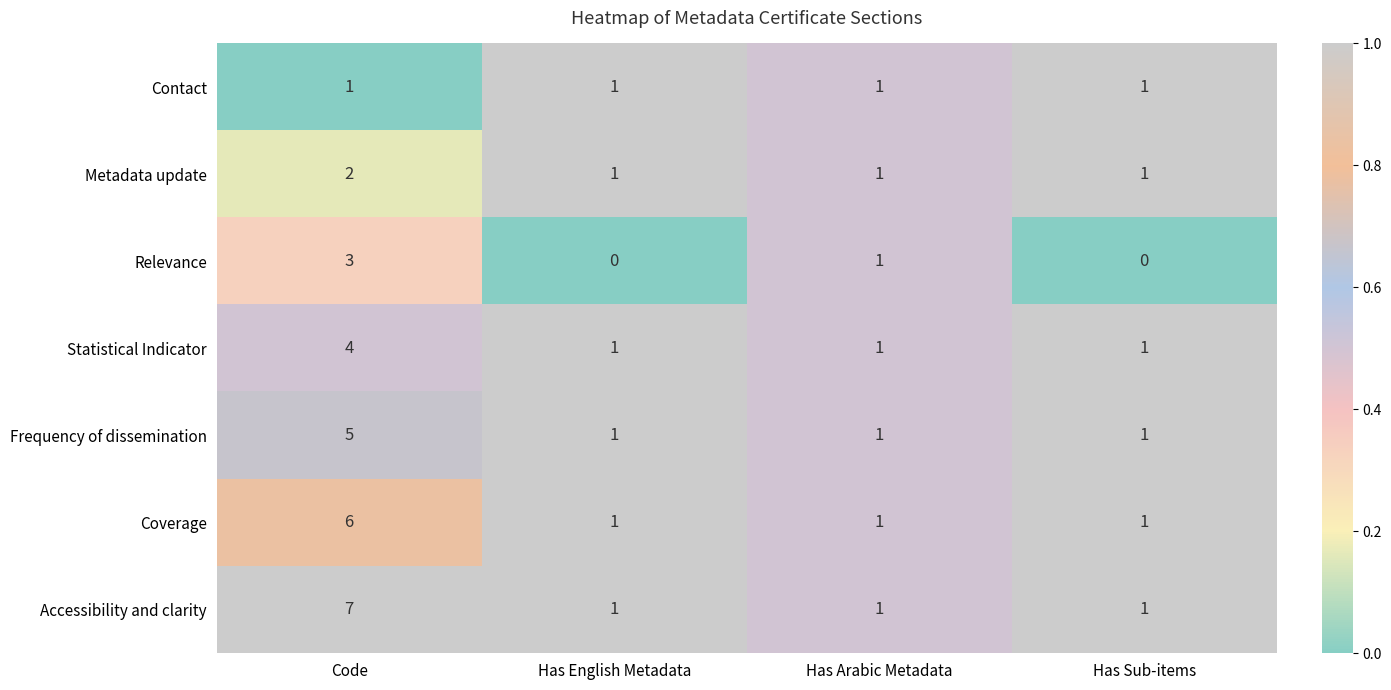

True or false: Metadata update has a value of 3 at Code.

False